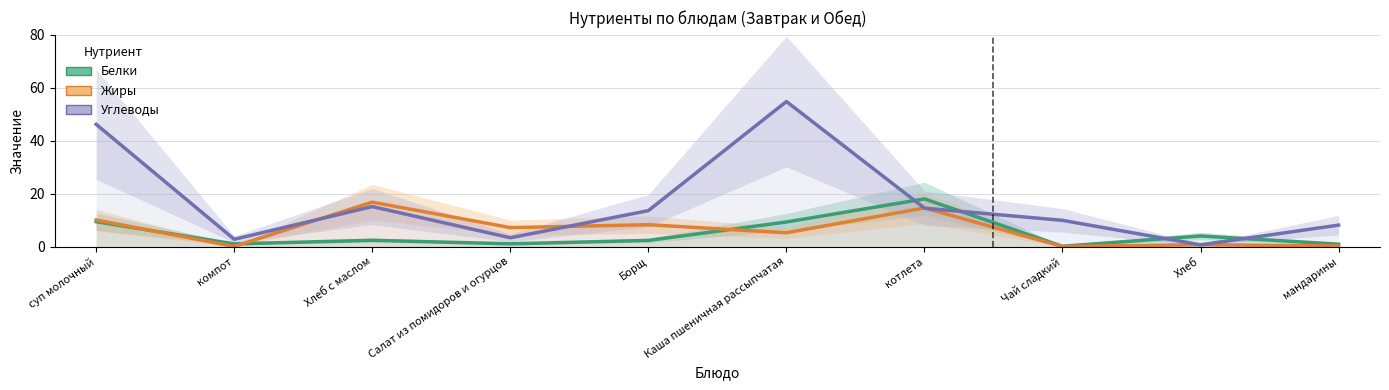

Reading left to right, what are all the values shown in this chart?

Белки: 9.4	1.0	2.4	1.0	2.3	9.3	18.0	0.1	4.0	0.9
Жиры: 10.0	0.1	16.8	7.2	8.2	5.2	14.6	0.0	0.7	0.2
Углеводы: 46.2	2.8	15.1	3.3	13.6	54.8	14.5	9.9	0.7	8.1